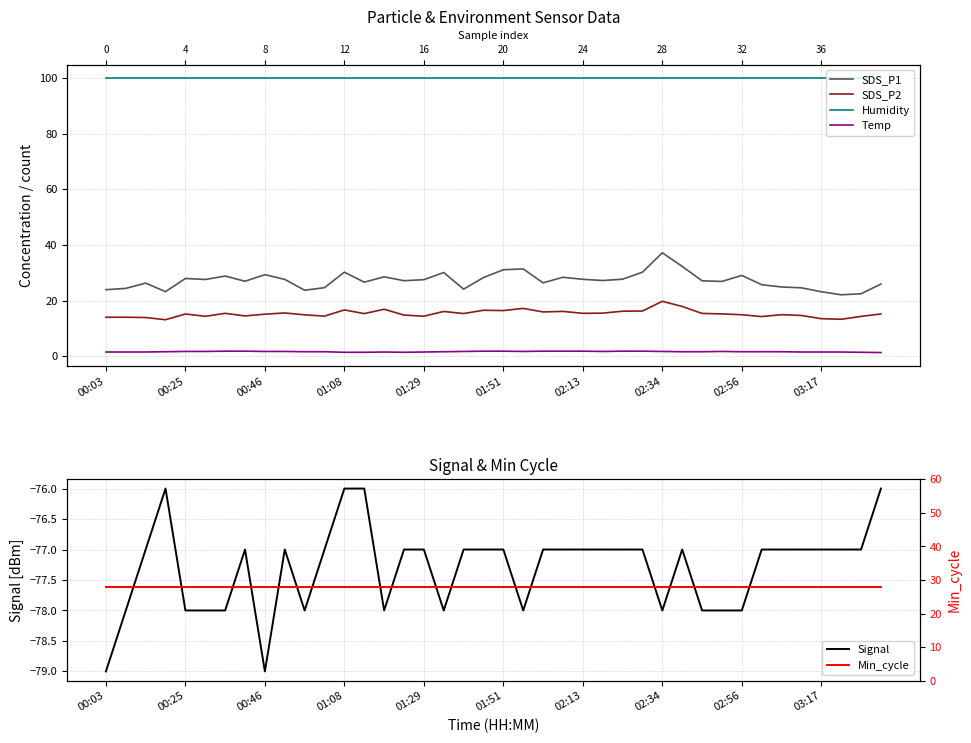

What is the label of the 14th point from the left?

13